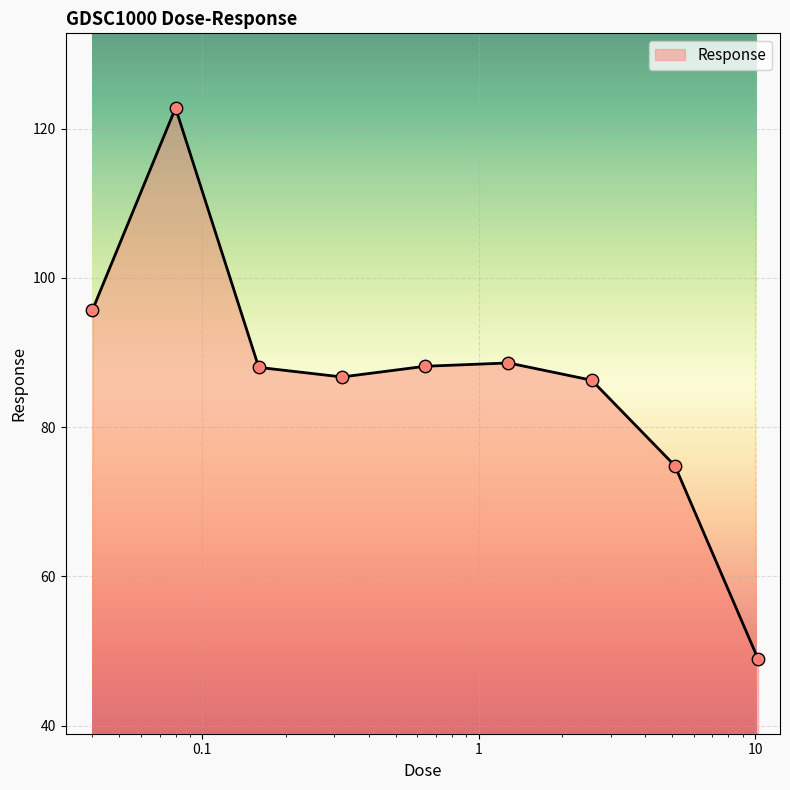

What is the maximum value shown in the chart?

122.8